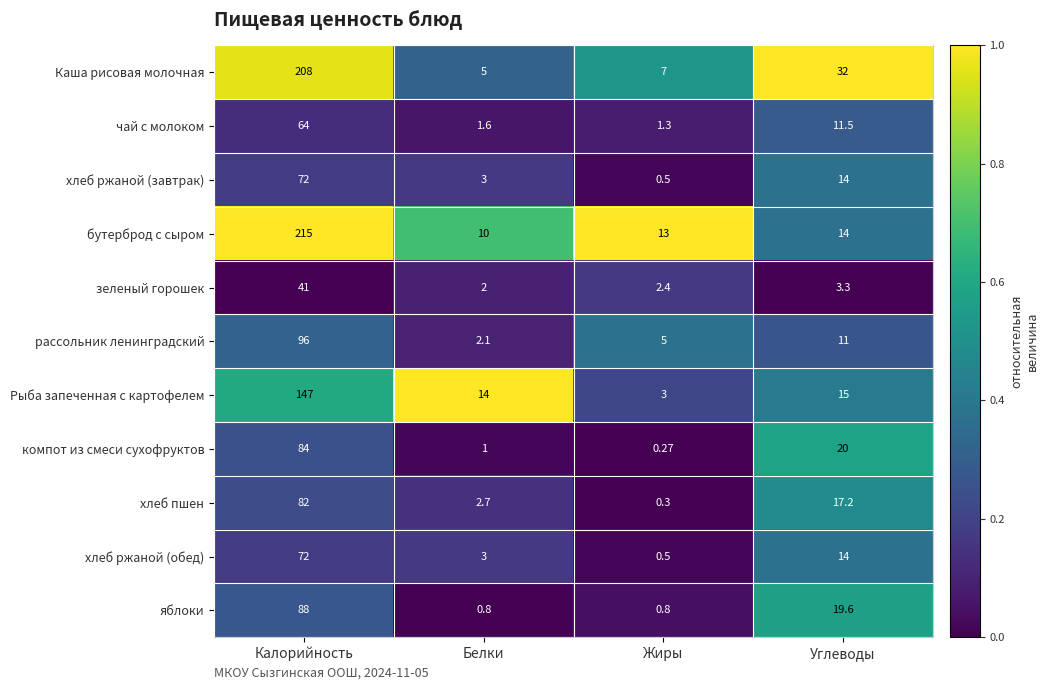

How many data points in хлеб ржаной (обед) are less than 14?

2